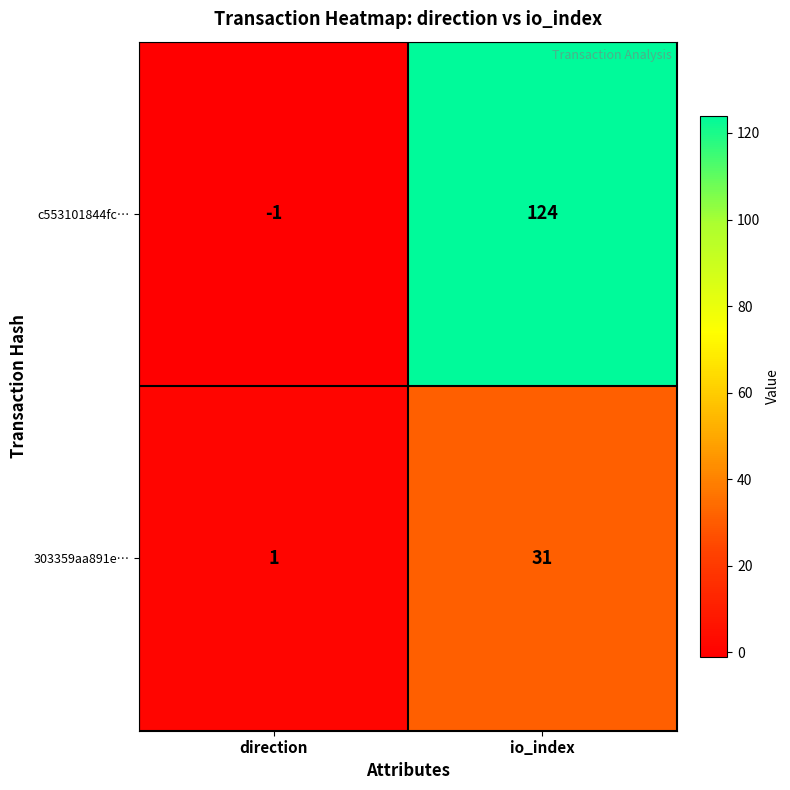

What is the approximate value of c553101844fc… at io_index, to the nearest 5?

125